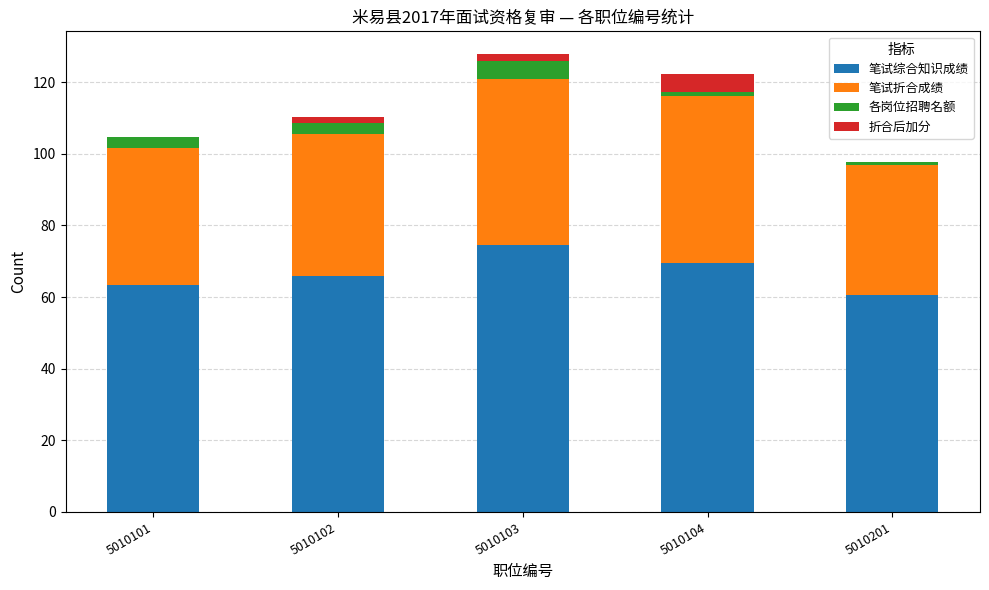

At which label does 笔试综合知识成绩 reach its peak?

5010103